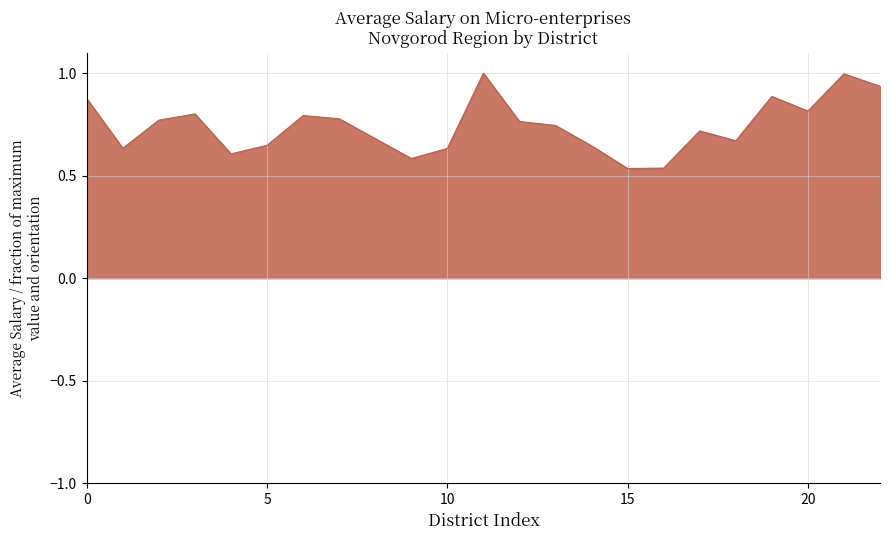

Is this an area chart (filled region under the line)?

Yes